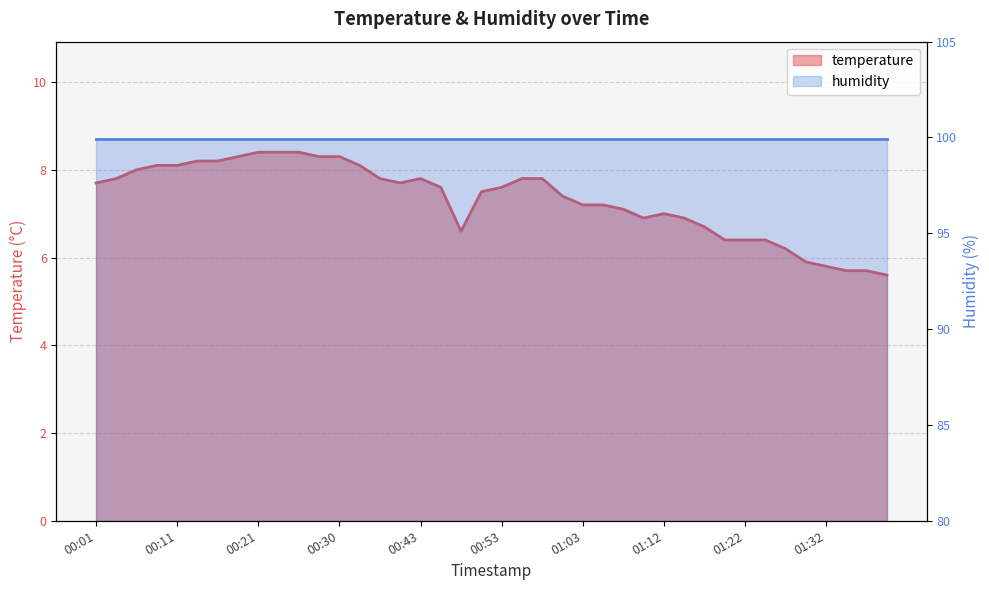

Rank the categories by value from lowest to highest.

01:39, 01:35, 01:37, 01:32, 01:30, 01:27, 01:20, 01:22, 01:25, 00:48, 01:17, 01:10, 01:15, 01:12, 01:07, 01:03, 01:05, 01:00, 00:50, 00:45, 00:53, 00:01, 00:40, 00:03, 00:38, 00:43, 00:55, 00:58, 00:06, 00:08, 00:11, 00:33, 00:13, 00:16, 00:18, 00:28, 00:30, 00:21, 00:23, 00:26